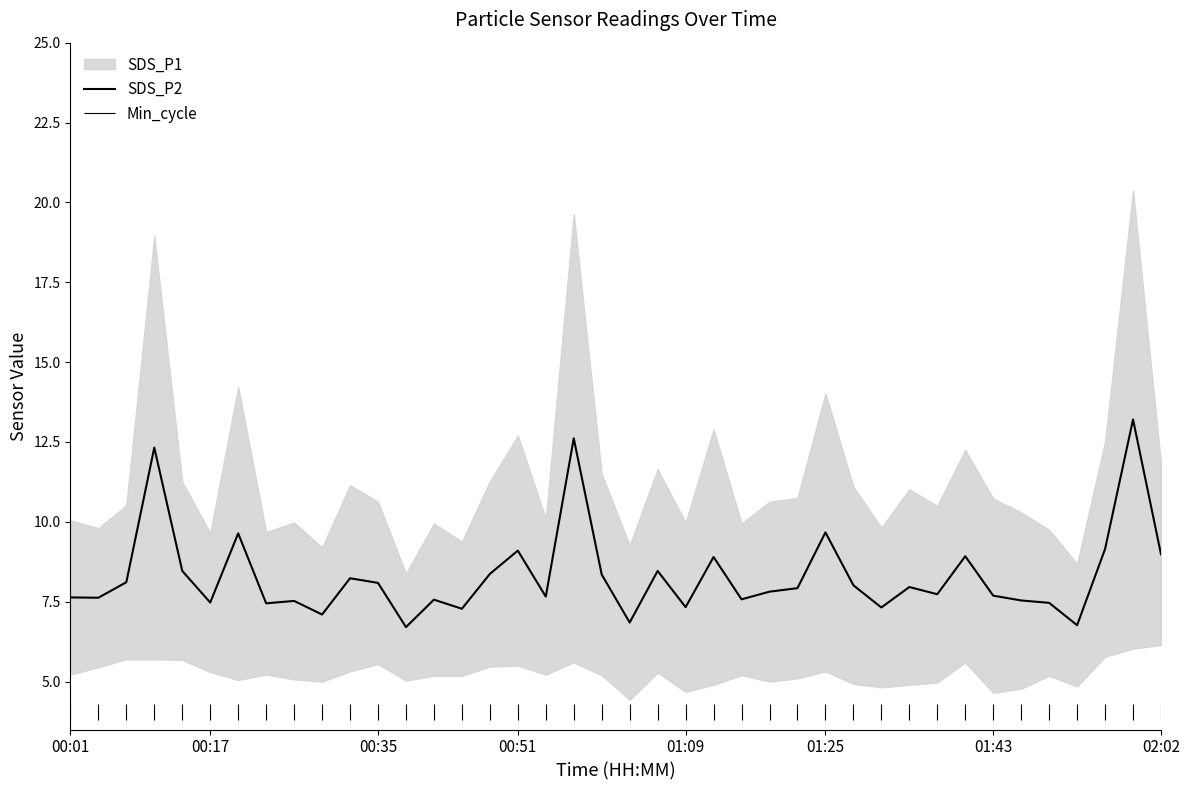

Which has a higher value, 20 or 9?

9